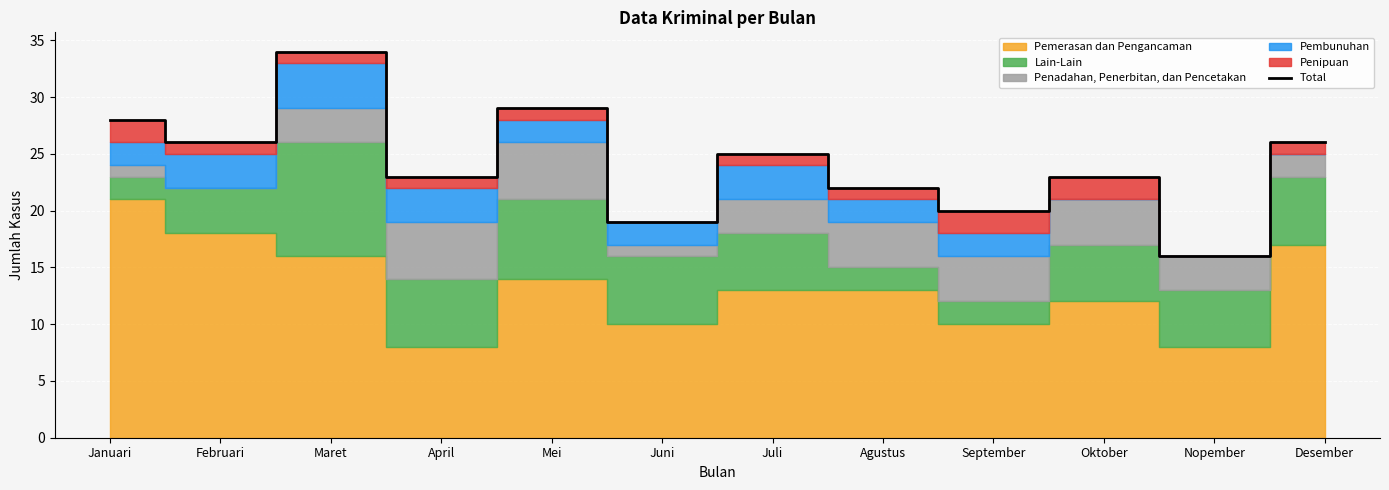

At which label does Total reach its peak?

Maret